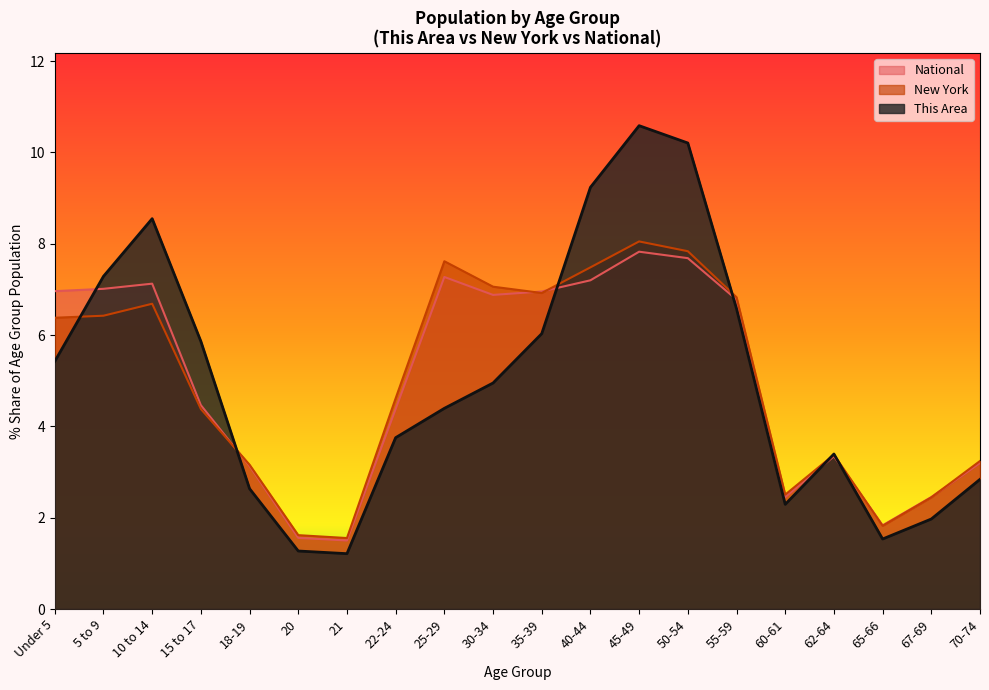

Reading left to right, extract all data points from this chart.

This Area: 5.4	7.3	8.5	5.9	2.6	1.3	1.2	3.8	4.4	4.9	6.0	9.2	10.6	10.2	6.6	2.3	3.4	1.5	2.0	2.8
New York: 6.4	6.4	6.7	4.4	3.2	1.6	1.6	4.6	7.6	7.1	6.9	7.5	8.1	7.8	6.8	2.5	3.4	1.8	2.4	3.2
National: 7.0	7.0	7.1	4.5	3.1	1.6	1.5	4.4	7.3	6.9	7.0	7.2	7.8	7.7	6.8	2.5	3.3	1.8	2.5	3.2